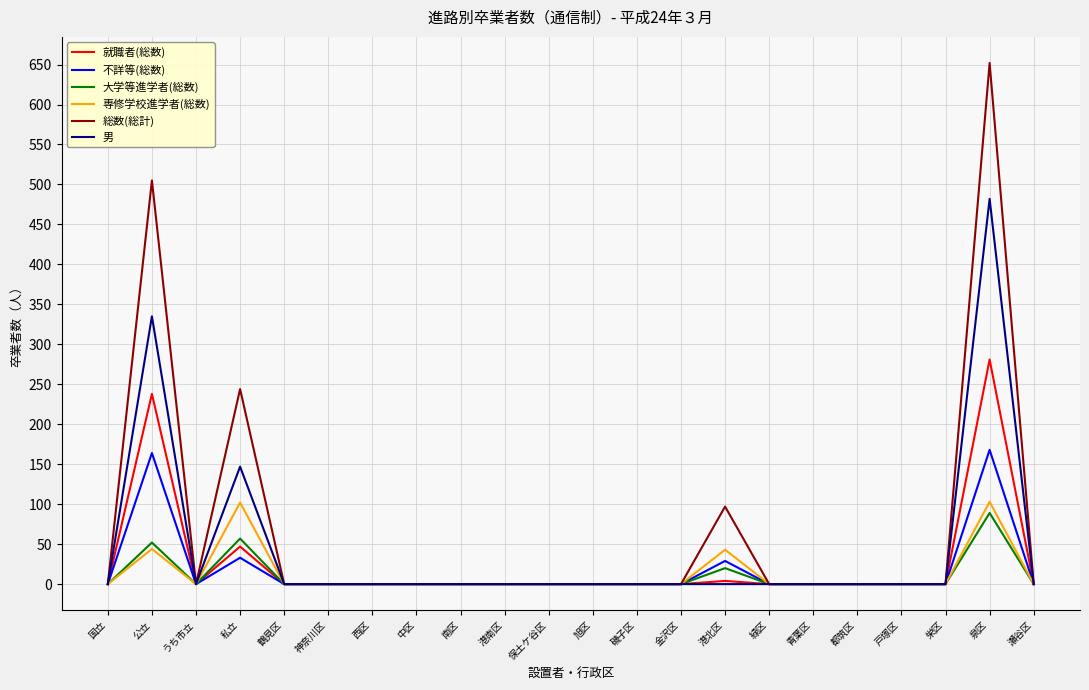

Which series has the largest range (max minus min)?

総数(総計)